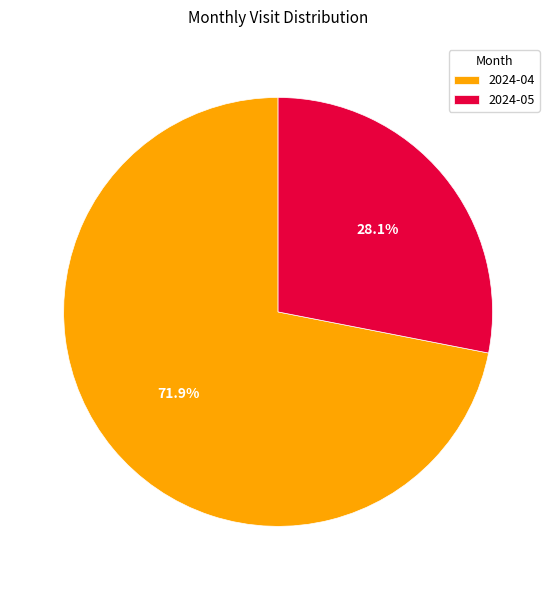

Between 2024-05 and 2024-04, which is larger?

2024-04